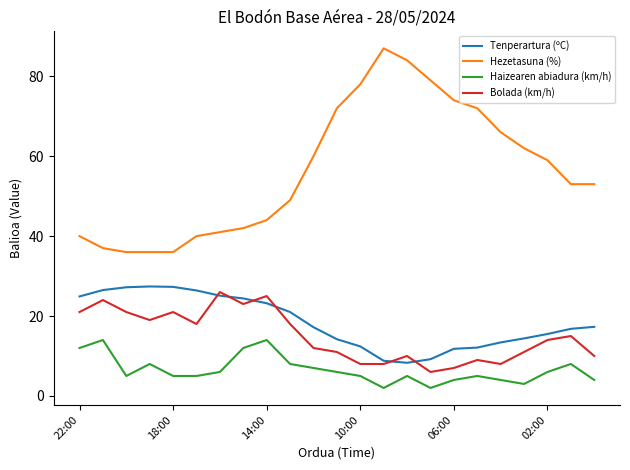

Does the chart have visible grid lines?

No